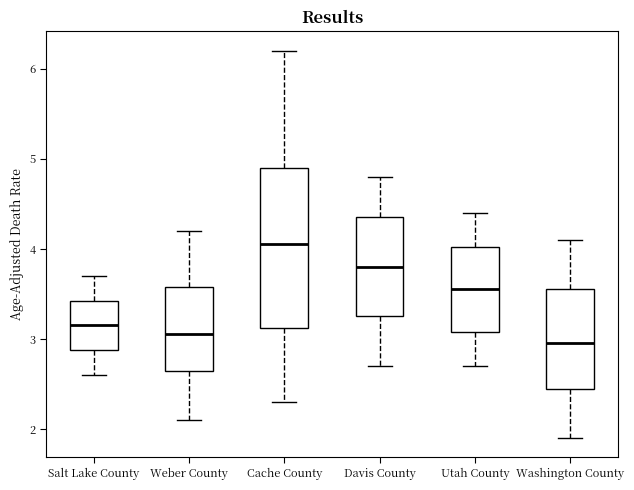

Reading left to right, transcribe this box plot: for each box, give where its median line is, the range the box spans, and where its two whiskers end, as read against the y-axis. The values are not printed on the chart, so give them approximately, as read against the axis.

Salt Lake County: median 3.2, box 2.9 to 3.4, whiskers 2.6 to 3.7
Weber County: median 3.1, box 2.7 to 3.6, whiskers 2.1 to 4.2
Cache County: median 4.1, box 3.1 to 4.9, whiskers 2.3 to 6.2
Davis County: median 3.8, box 3.3 to 4.4, whiskers 2.7 to 4.8
Utah County: median 3.6, box 3.1 to 4.0, whiskers 2.7 to 4.4
Washington County: median 3.0, box 2.5 to 3.6, whiskers 1.9 to 4.1